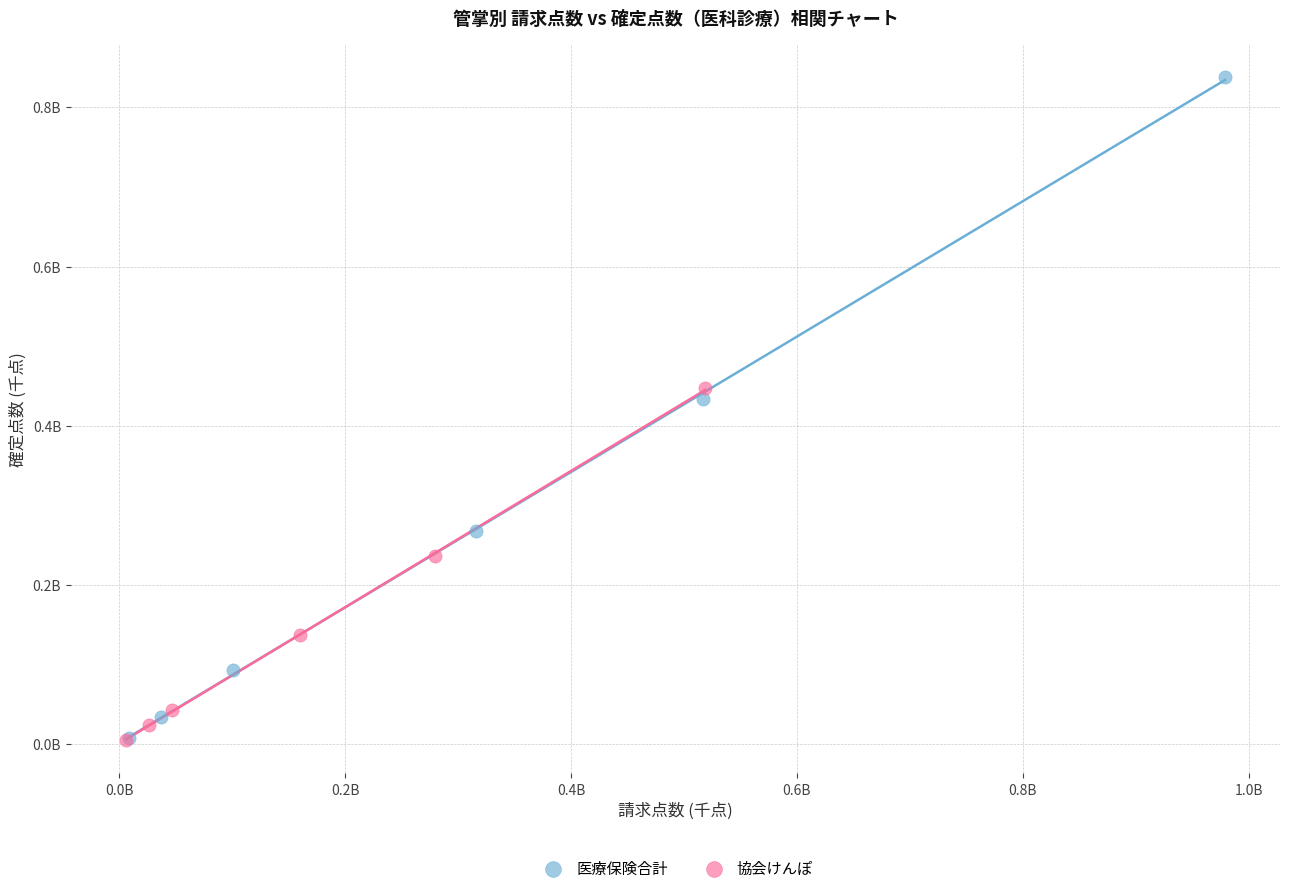

What are all the series names shown in the legend?

医療保険合計, 協会けんぽ